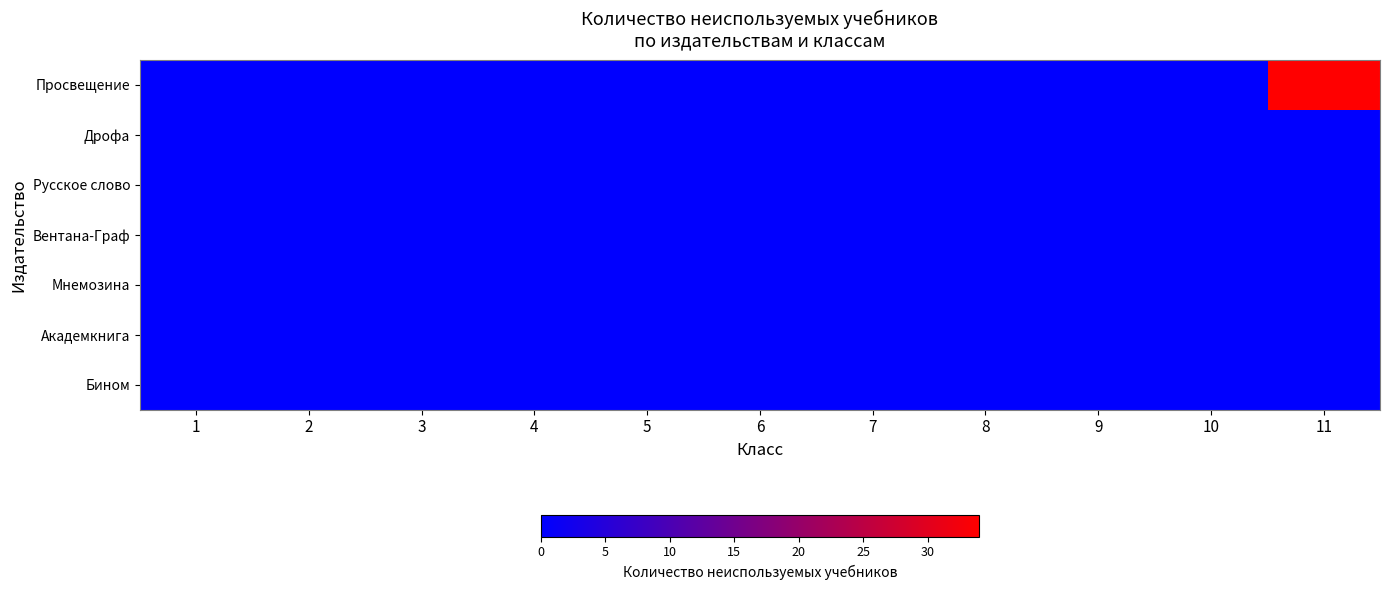

At which category is the sum across all series the highest?

11